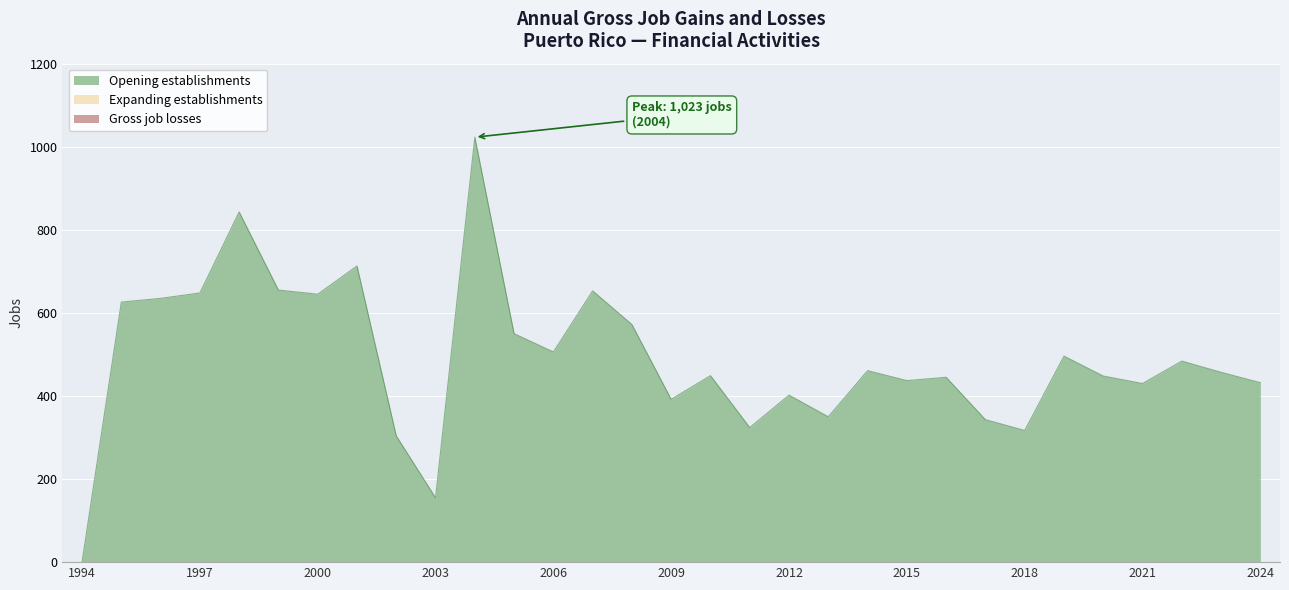

How many data points in Gross Job Gains (Opening) are less than 457?

15